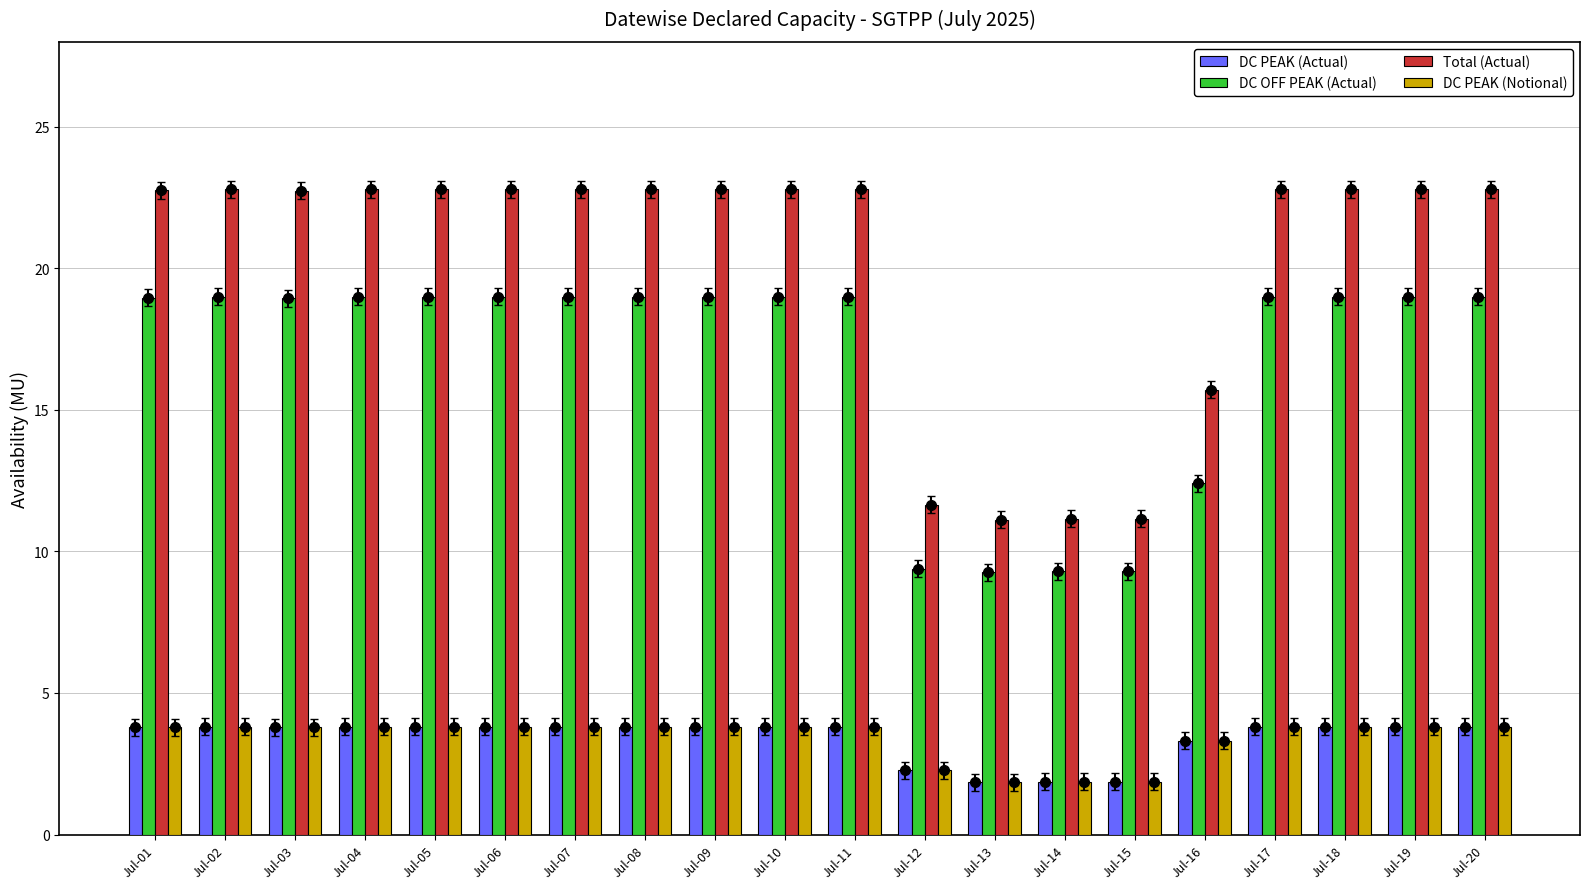

Rank the series by their maximum value, from highest to lowest.

Total (Actual), DC OFF PEAK (Actual), DC PEAK (Actual), DC PEAK (Notional)